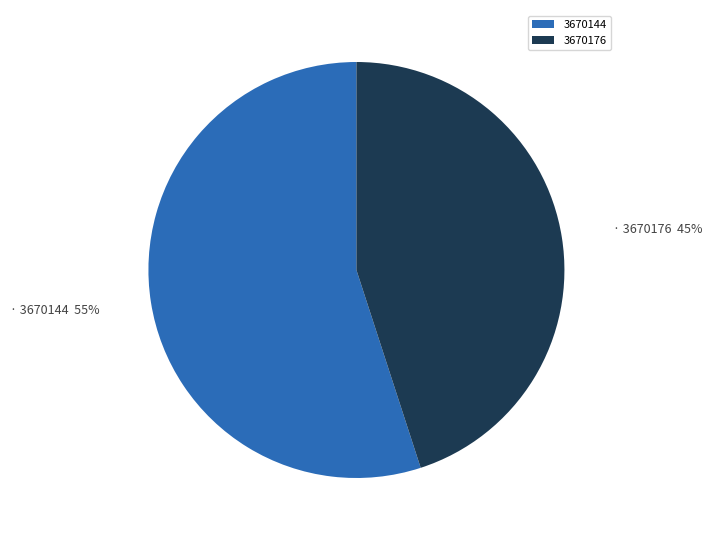

Which slice is the smallest?

3670176